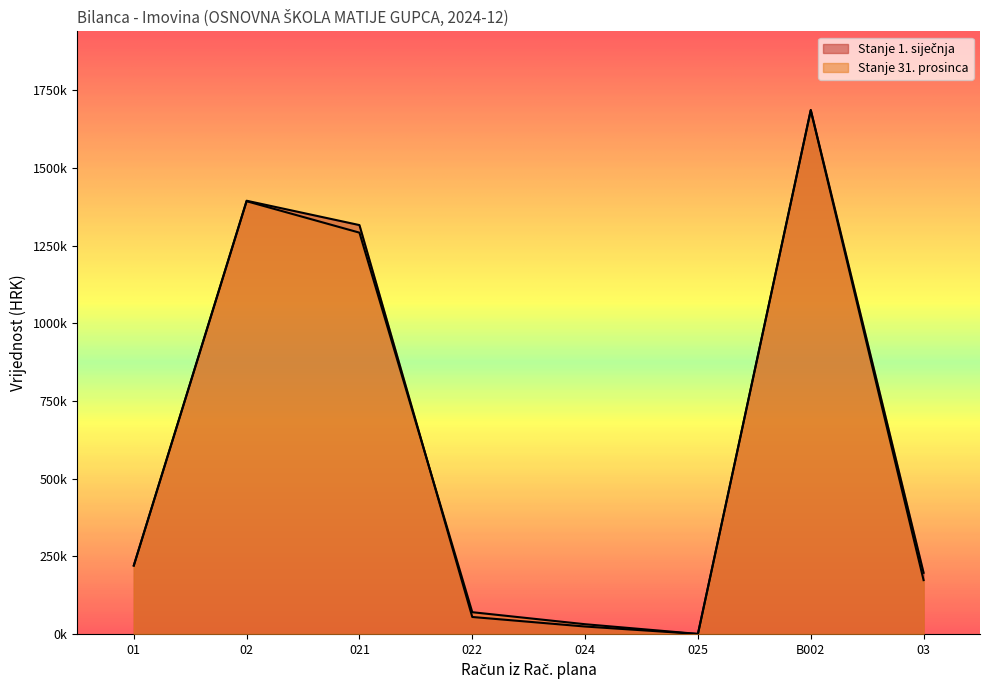

At how many categories does at least one series exceed 1012520?

3